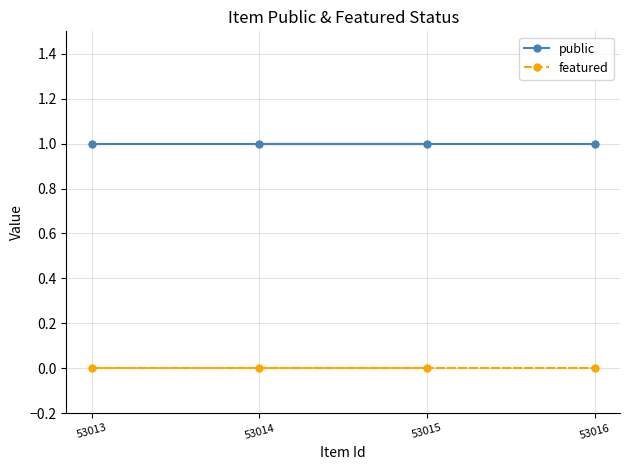

Which category has the lowest value in the featured series?

53014